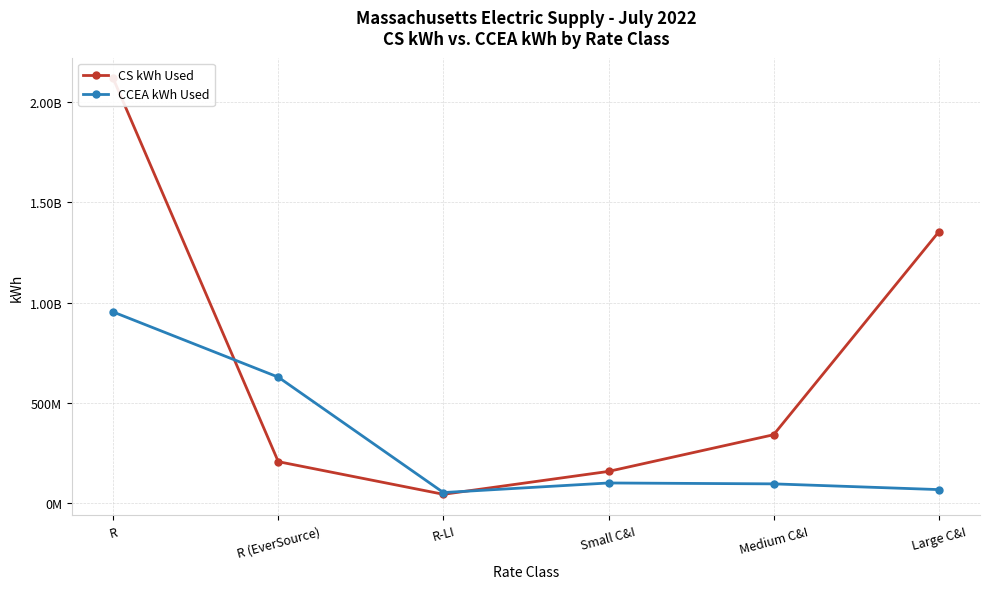

The CCEA kWh Used series shows 69024471.0 at Large C&I. True or false?

True